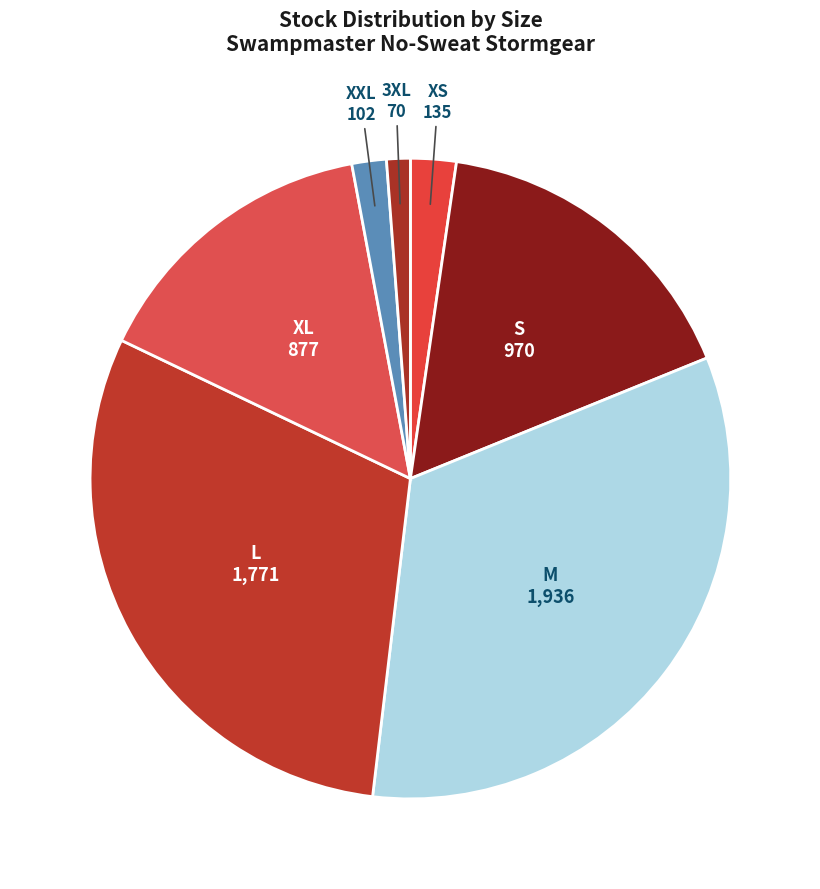

Count the number of slices in the pie.

7